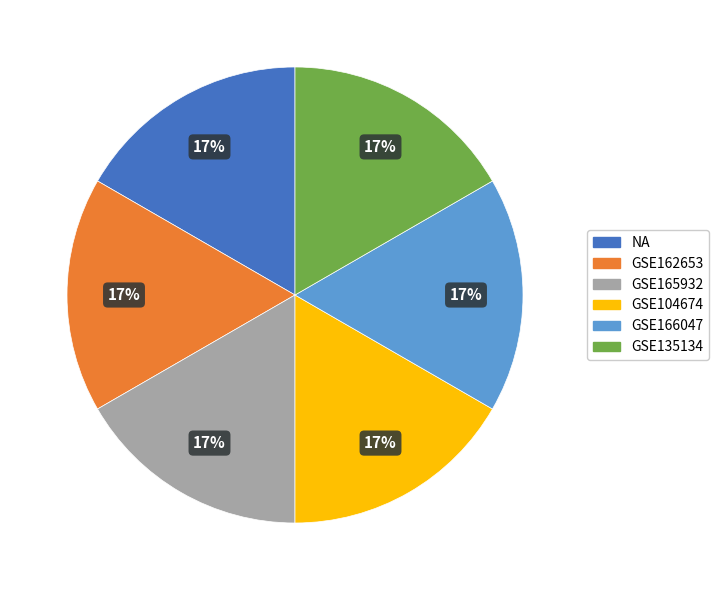

Is it true that NA is 8% of the pie?

False